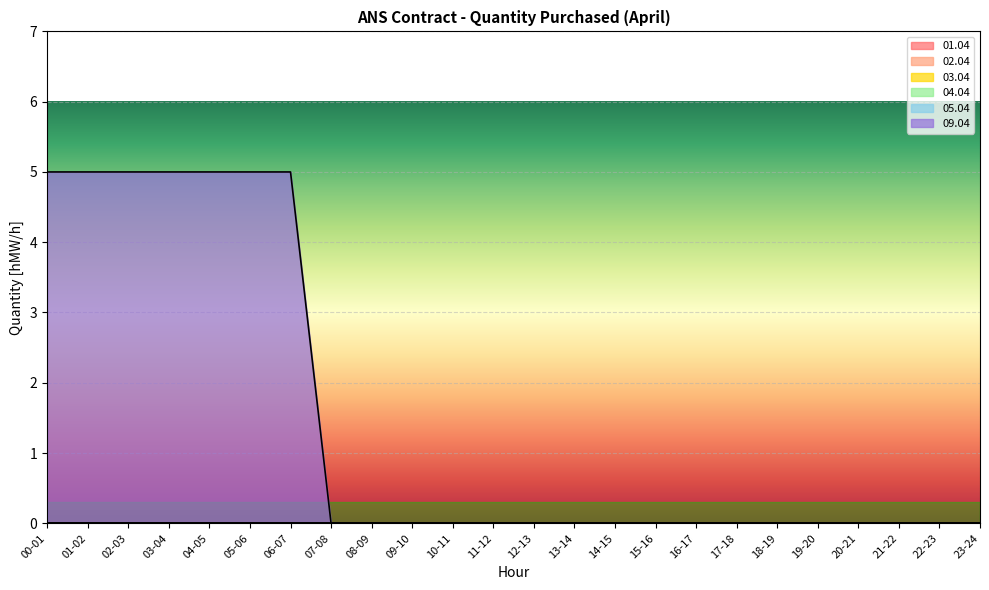

Reading left to right, list all the values displayed in this chart.

01.04: 0	0	0	0	0	0	0	0	0	0	0	0	0	0	0	0	0	0	0	0	0	0	0	0
02.04: 0	0	0	0	0	0	0	0	0	0	0	0	0	0	0	0	0	0	0	0	0	0	0	0
03.04: 0	0	0	0	0	0	0	0	0	0	0	0	0	0	0	0	0	0	0	0	0	0	0	0
04.04: 0	0	0	0	0	0	0	0	0	0	0	0	0	0	0	0	0	0	0	0	0	0	0	0
05.04: 0	0	0	0	0	0	0	0	0	0	0	0	0	0	0	0	0	0	0	0	0	0	0	0
09.04: 5	5	5	5	5	5	5	0	0	0	0	0	0	0	0	0	0	0	0	0	0	0	0	0